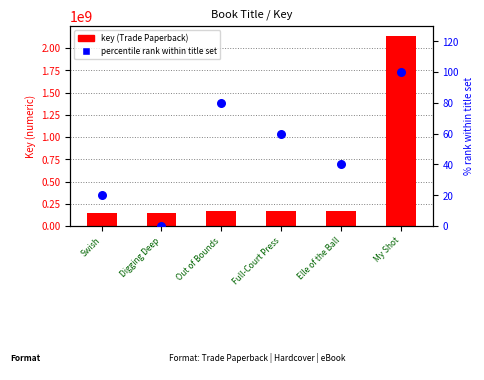

At which category is the sum across all series the highest?

My Shot